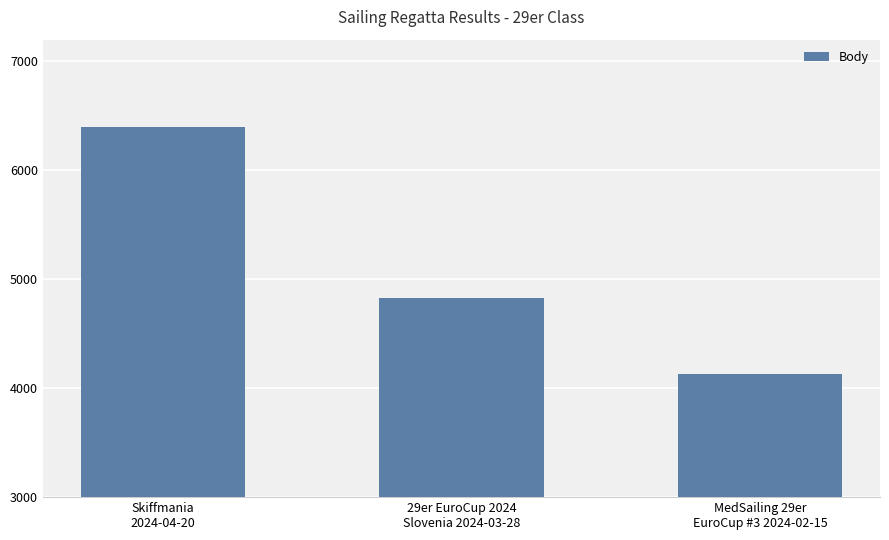

Approximately how many times larger is the value at MedSailing 29er
EuroCup #3 2024-02-15 compared to 29er EuroCup 2024
Slovenia 2024-03-28?

0.9